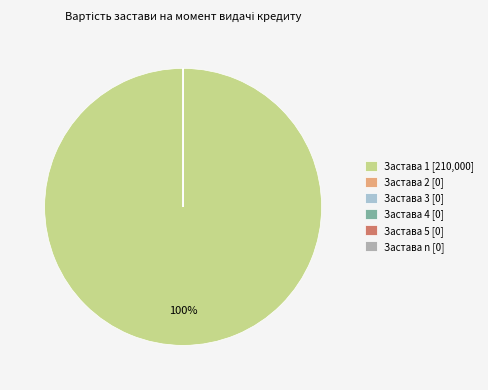

Is there any slice that represents more than half of the pie?

Yes